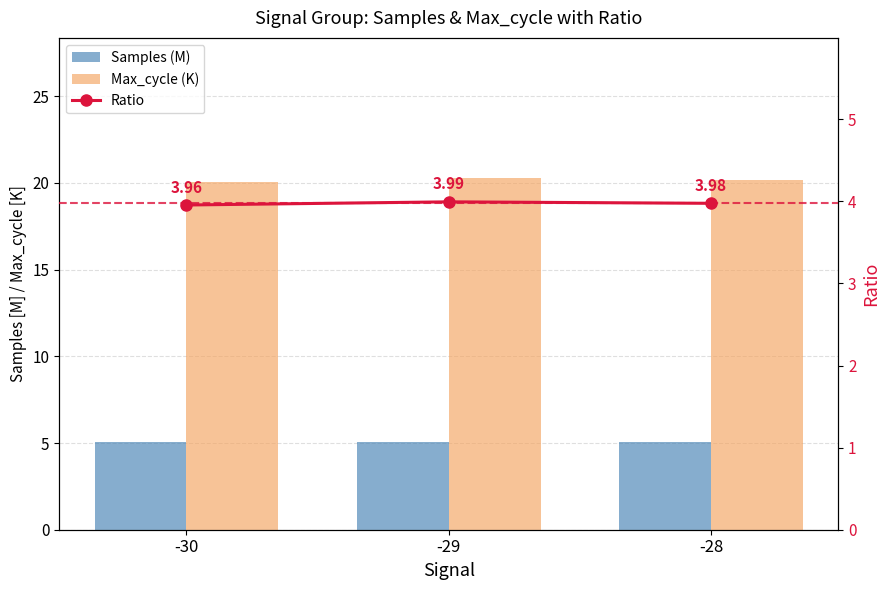

Are the bars grouped side by side (vs. stacked)?

Yes